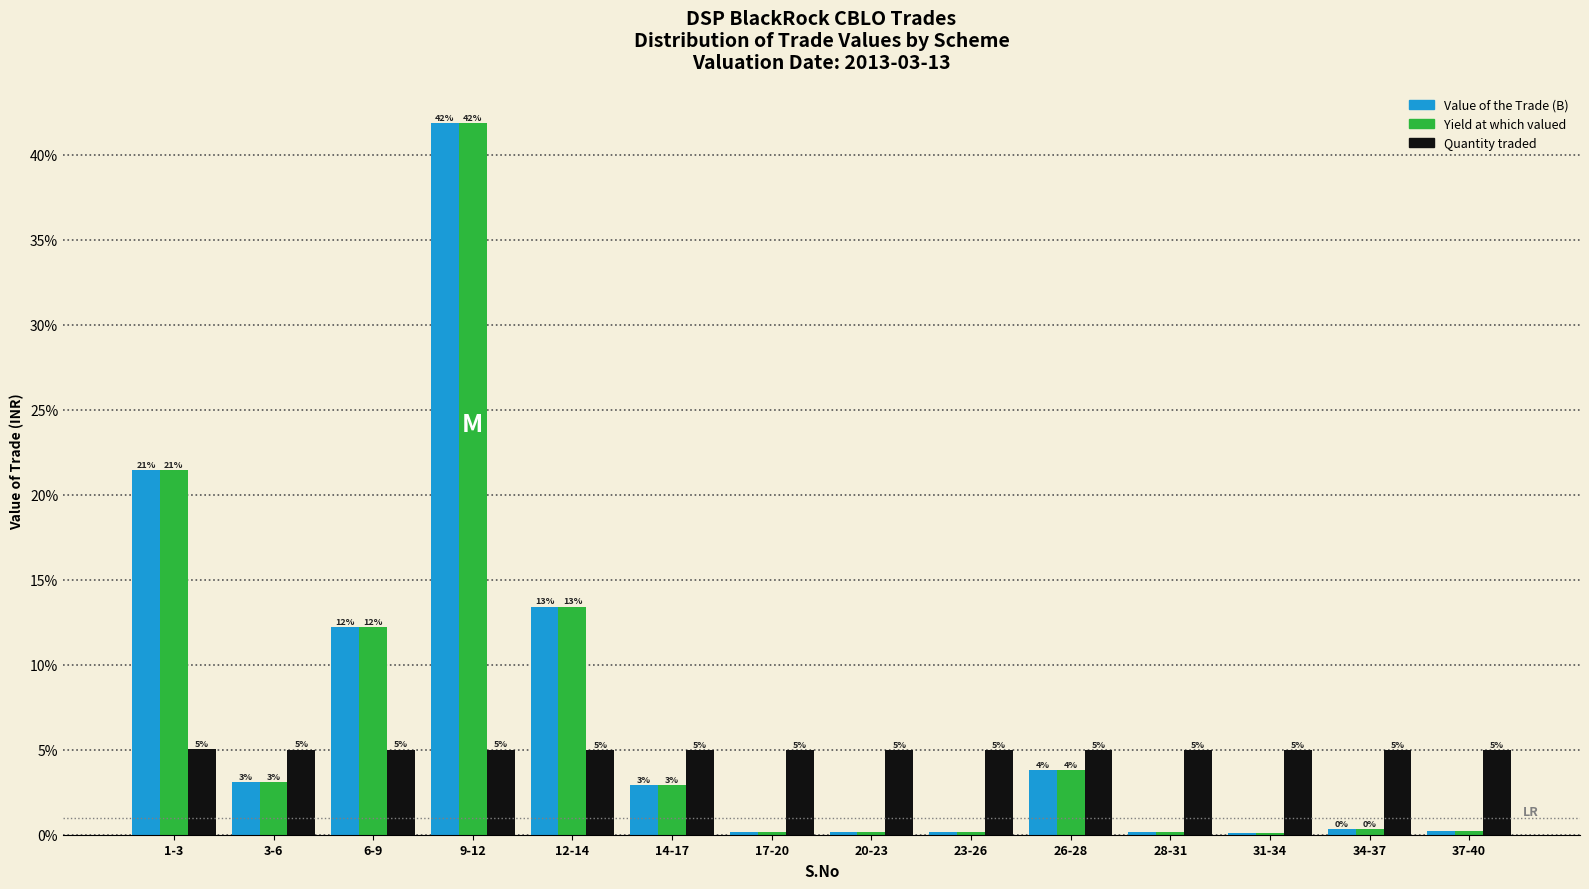

Read the Yield at which valued value at 37-40.

5.0